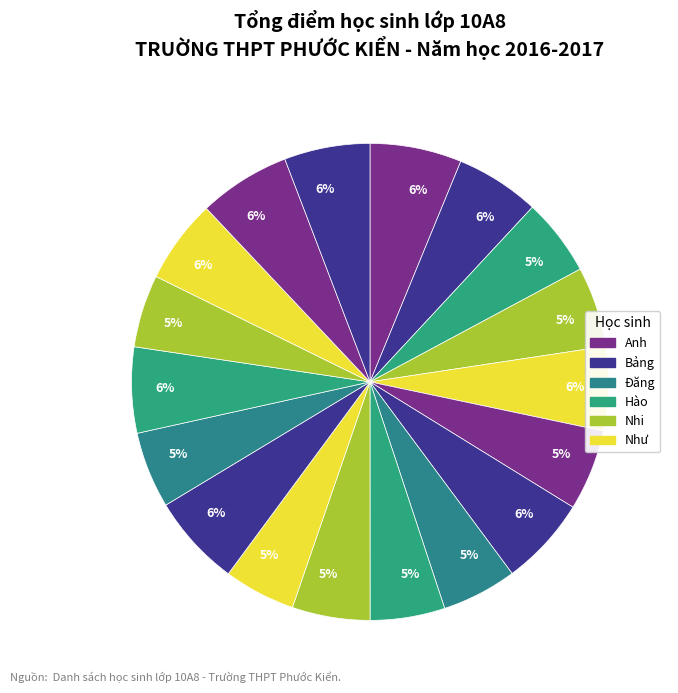

Count the number of slices in the pie.

18